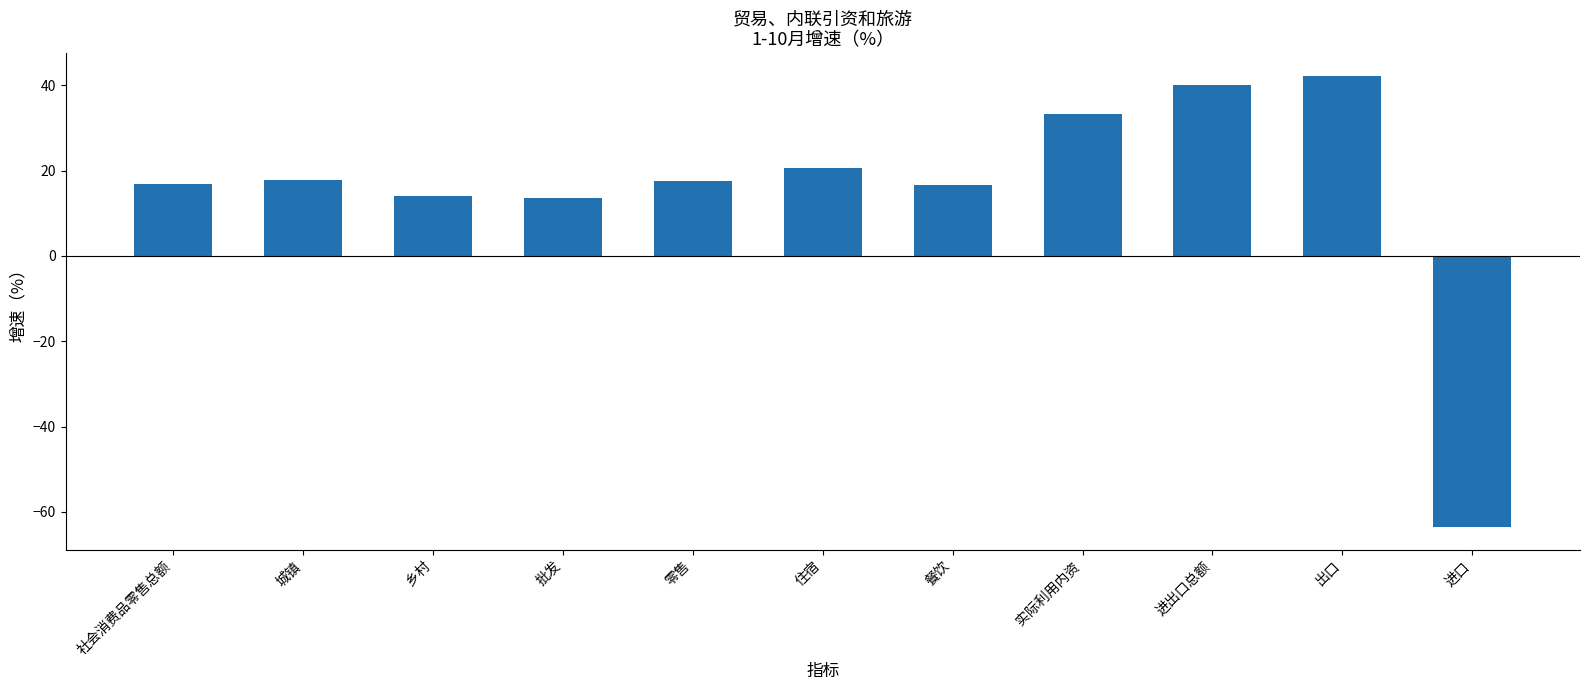

What is the change in value from 餐饮 to 进出口总额?

+23.5